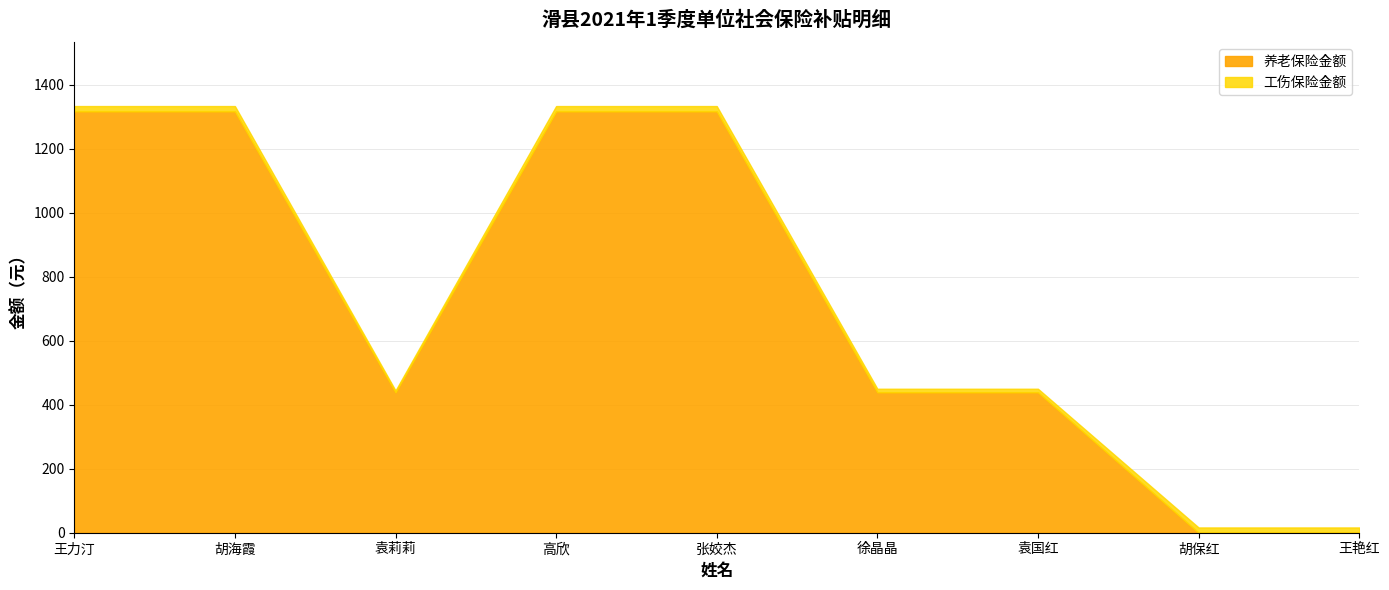

Which category has the lowest value in the 养老保险金额 series?

胡保红